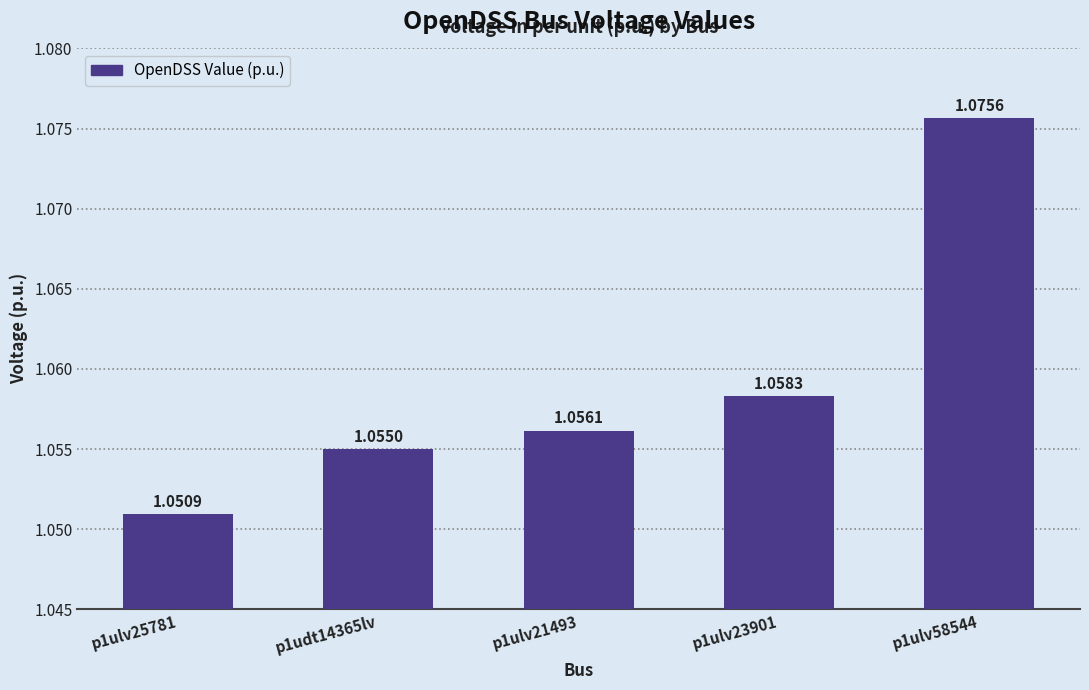

Does the chart contain any negative values?

No